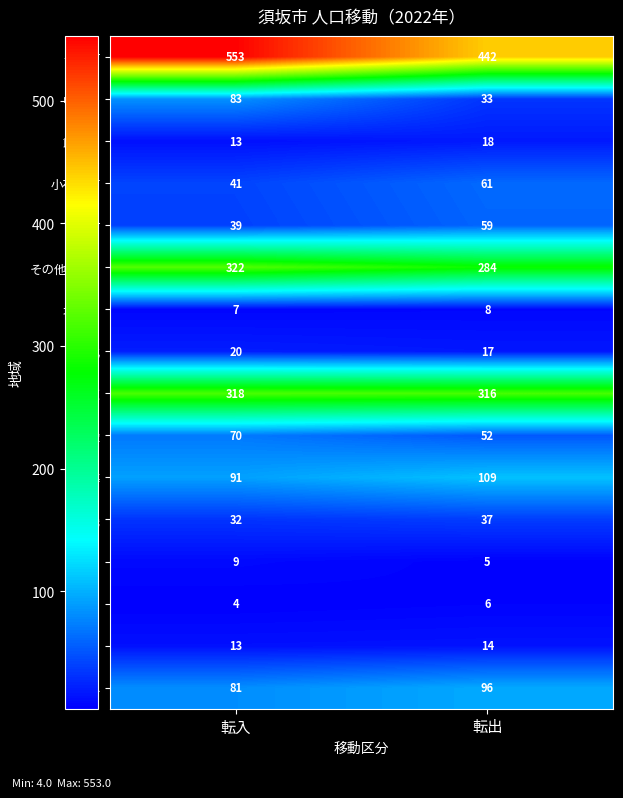

Which series has the largest range (max minus min)?

長野市